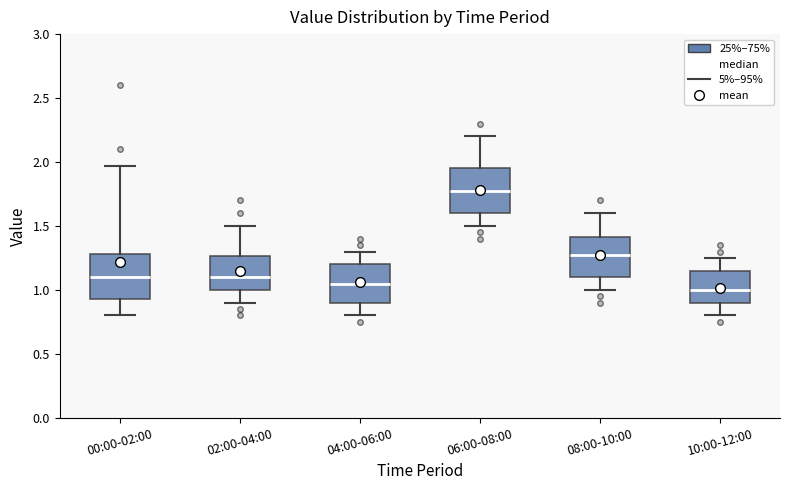

Where is the upper edge of the box for 10:00-12:00 on the y-axis? The values are not printed on the chart, so give them approximately, as read against the axis.

1.15